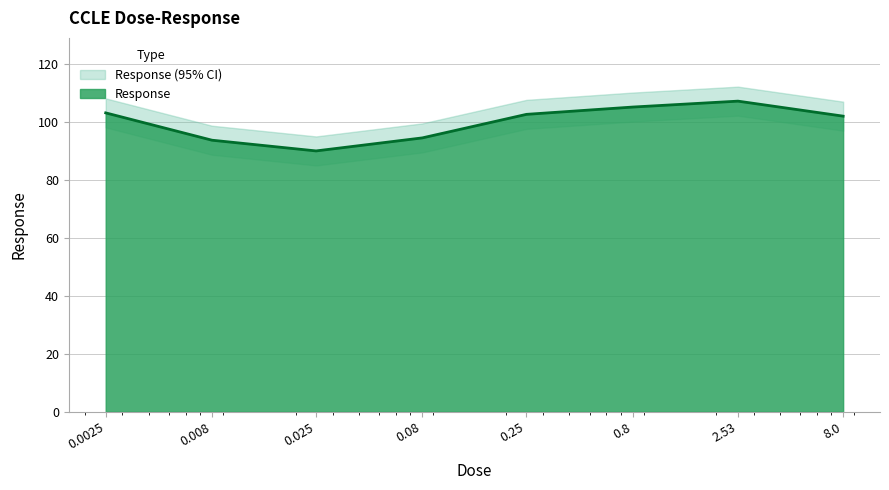

Reading left to right, what are all the values shown in this chart?

0.0025=103.1	0.008=93.7	0.025=90.0	0.08=94.5	0.25=102.6	0.8=105.1	2.53=107.2	8.0=102.0